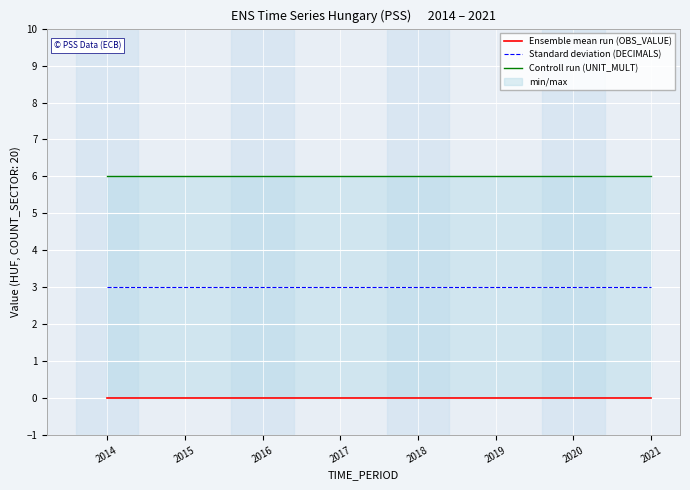

Is the value of Controll run (UNIT_MULT) at 2021 greater than the value of Ensemble mean run (OBS_VALUE) at 2015?

Yes